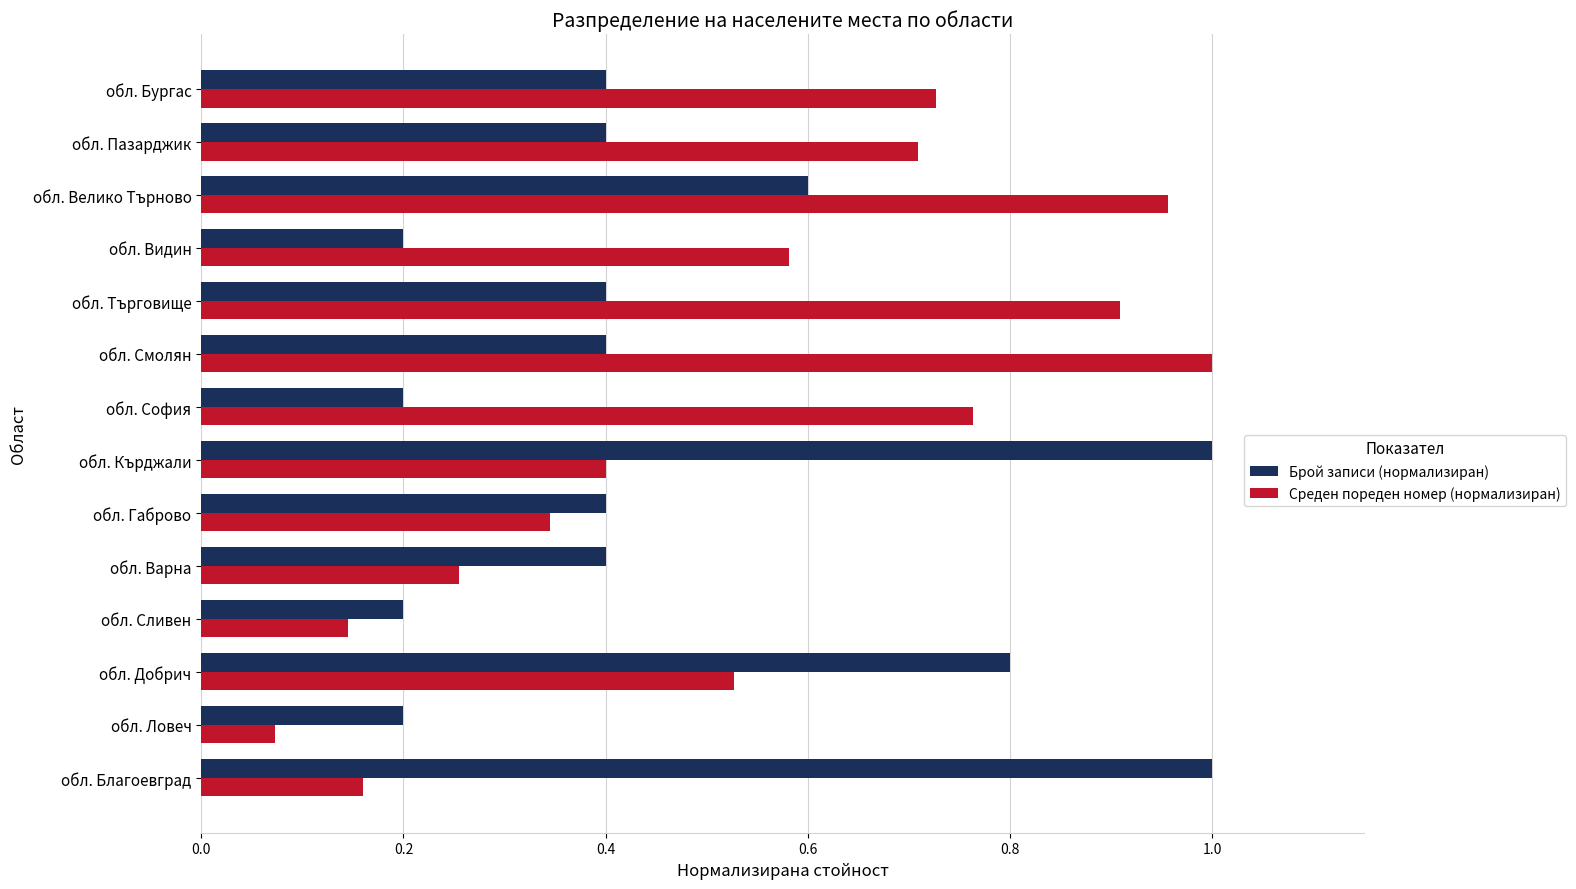

Which series has the largest total across all categories?

Среден пореден номер (нормализиран)